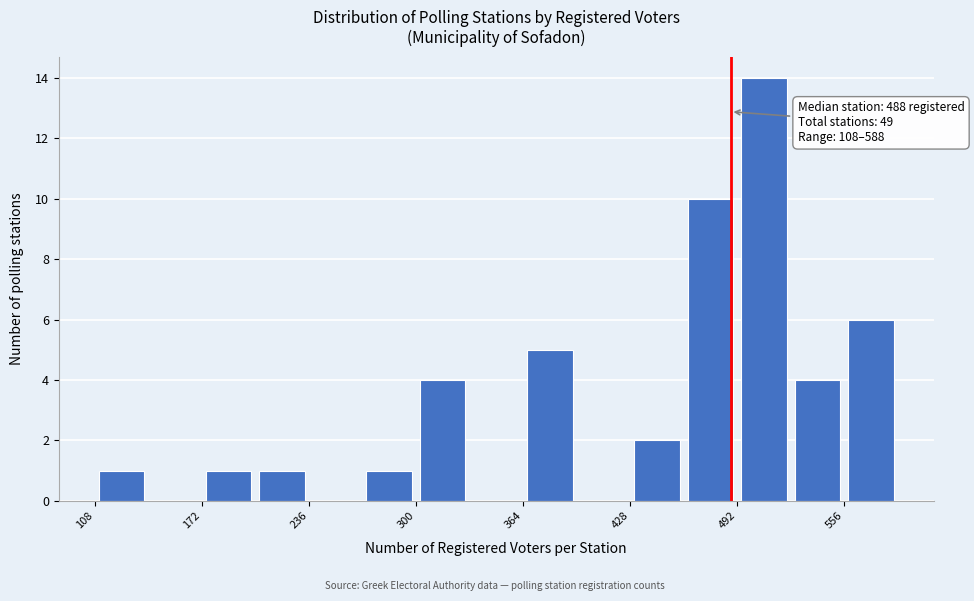

Read against the x-axis, roughly where is the centre of the tallest bar?

510